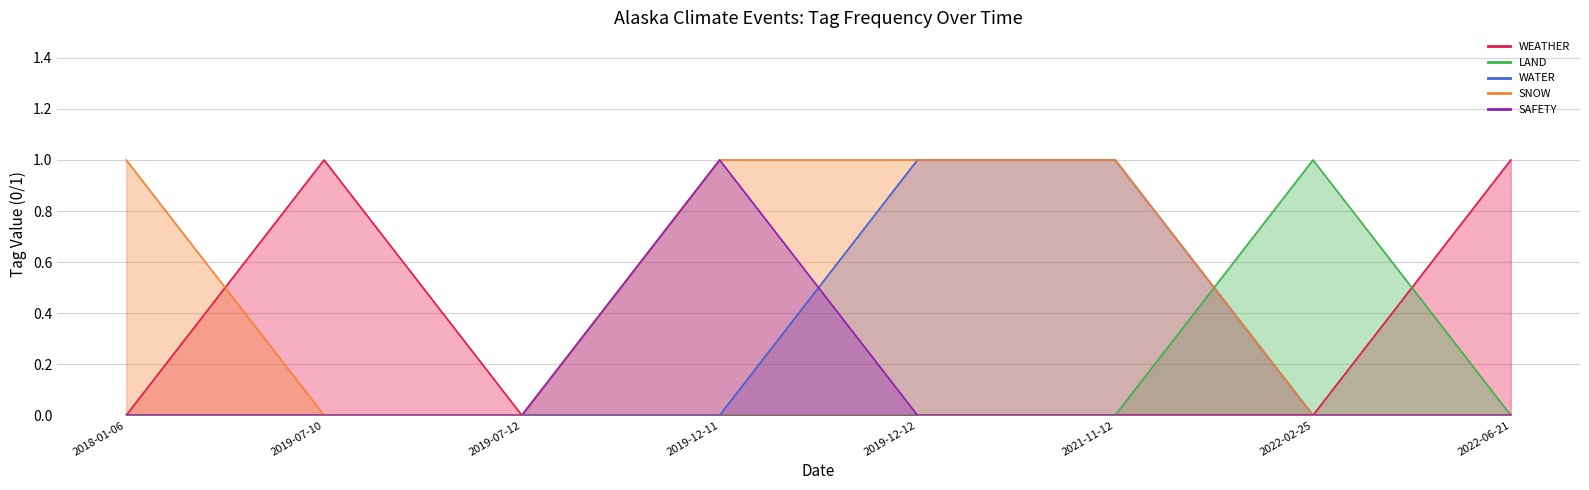

Count the LAND values in the range 0 to 1.

8